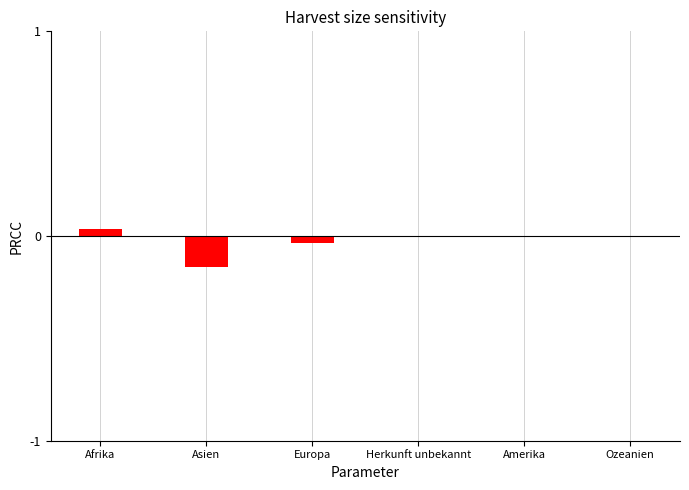

The chart shows a value of -0.1 at Herkunft unbekannt. True or false?

False